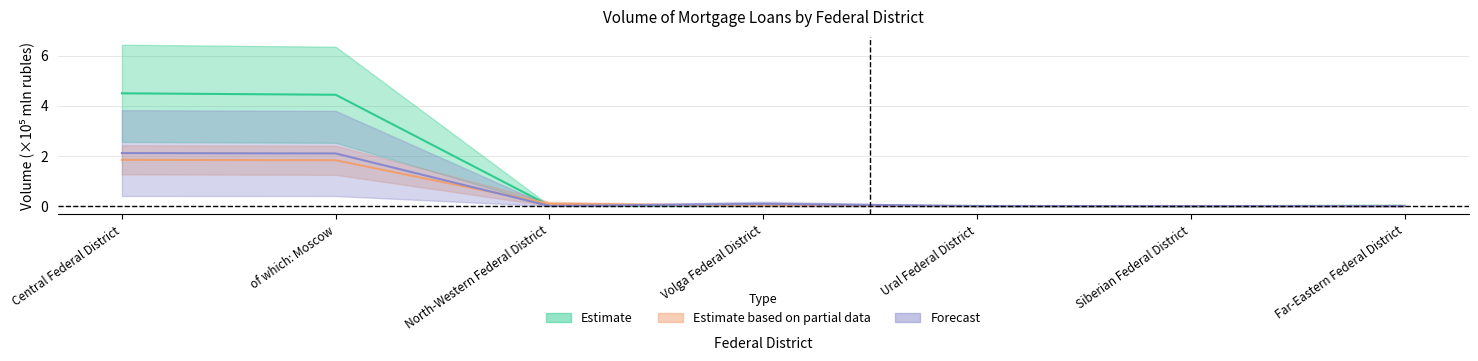

What is the label of the 4th point from the right?

Volga Federal District